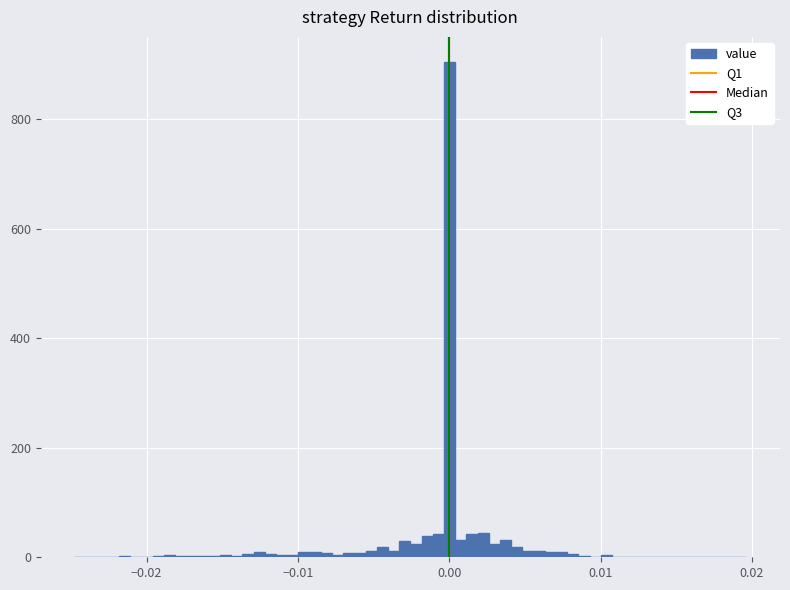

Around what value on the x-axis is the tallest bar? Give the approximate position of its centre, as read against the axis.

0.000